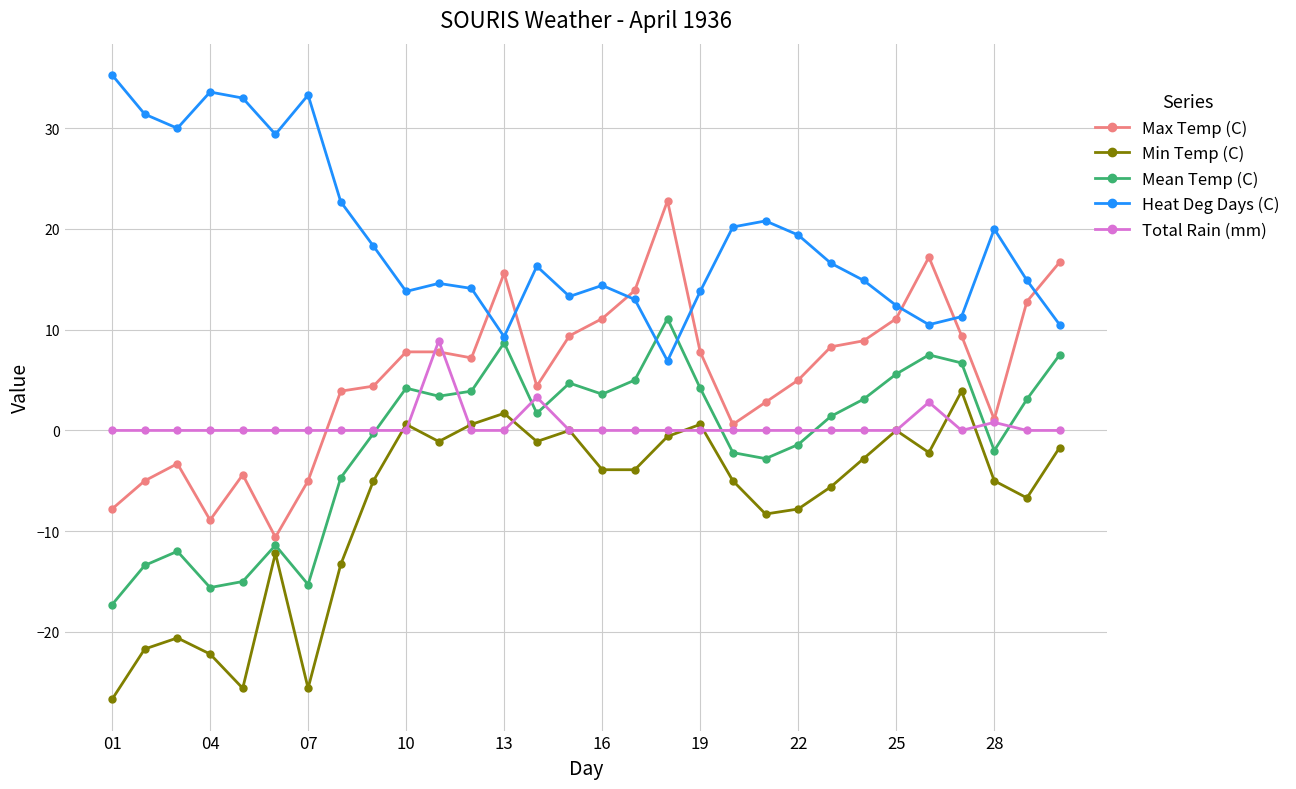

True or false: Max Temp (C) and Min Temp (C) cross at least once.

False